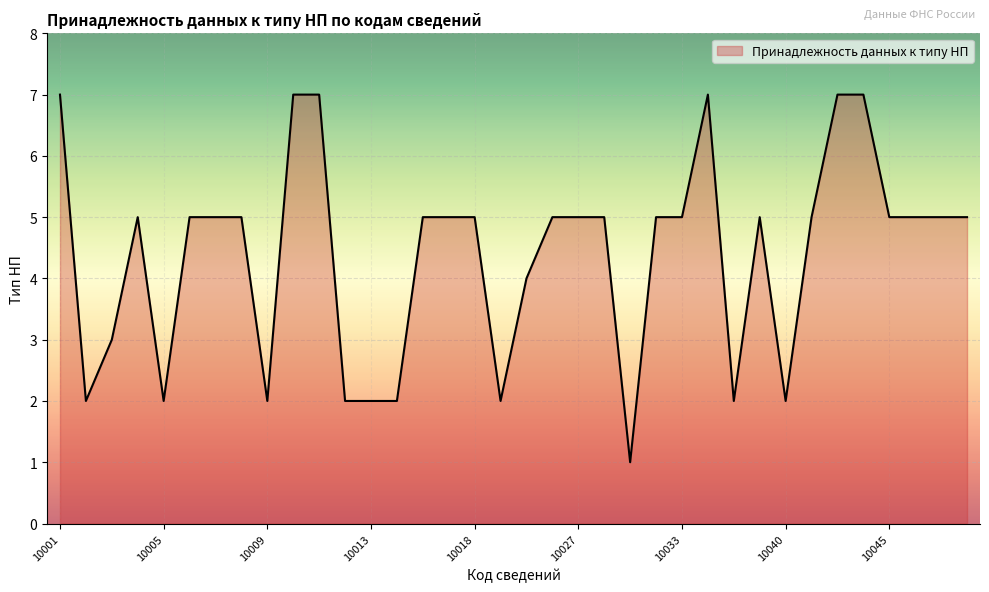

What is the difference between the maximum and minimum values?

6